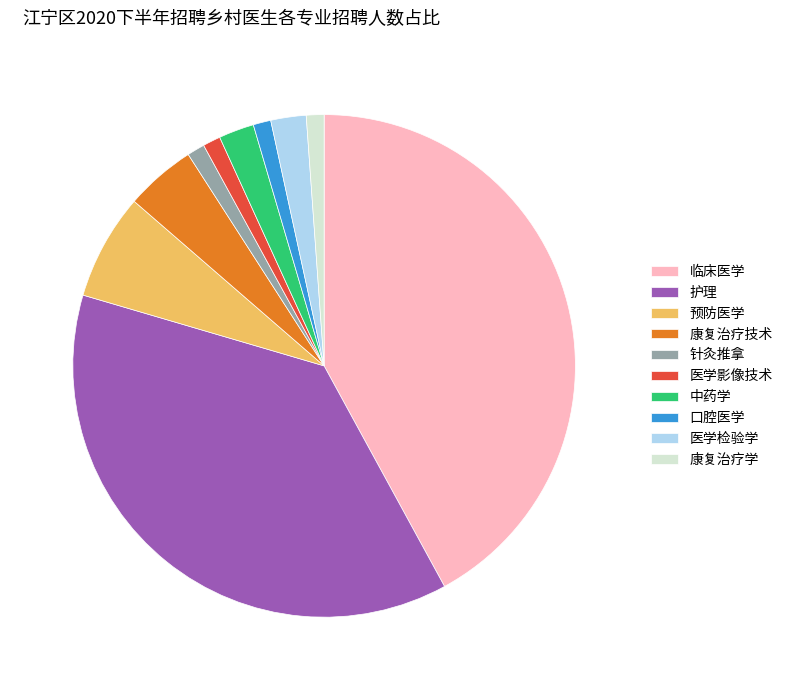

What is the largest slice in the pie chart?

临床医学